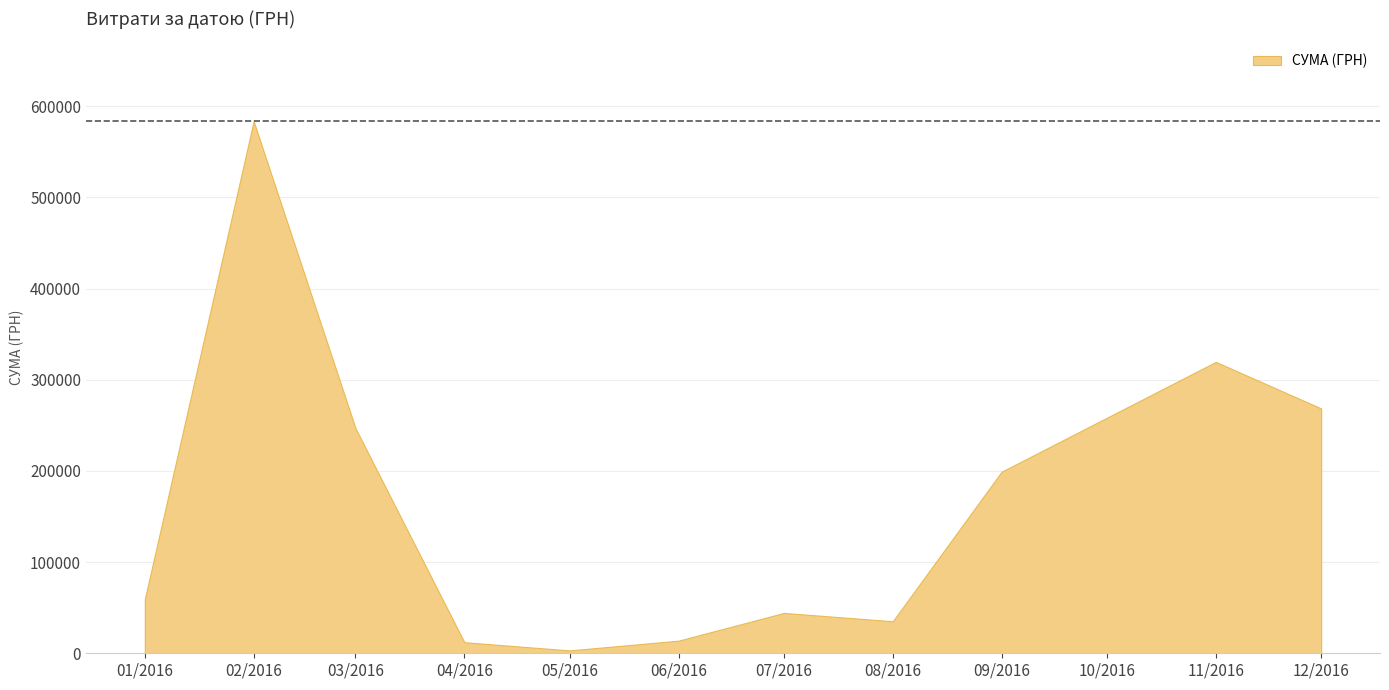

What is the maximum value shown in the chart?

583556.1